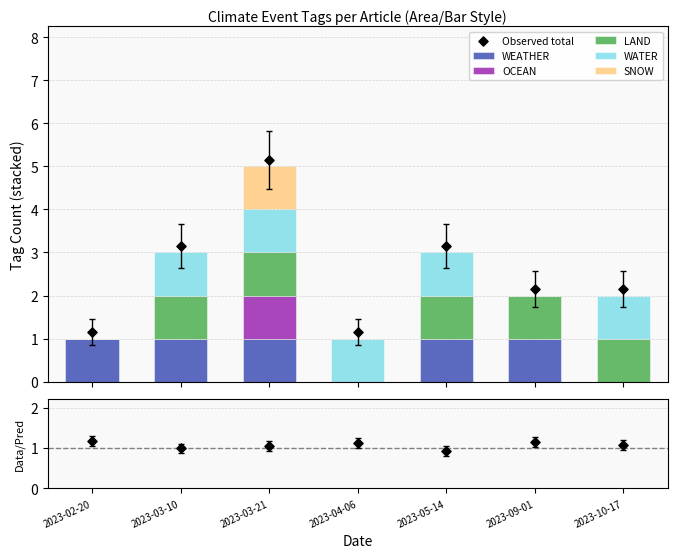

At how many categories does at least one series exceed 0?

7